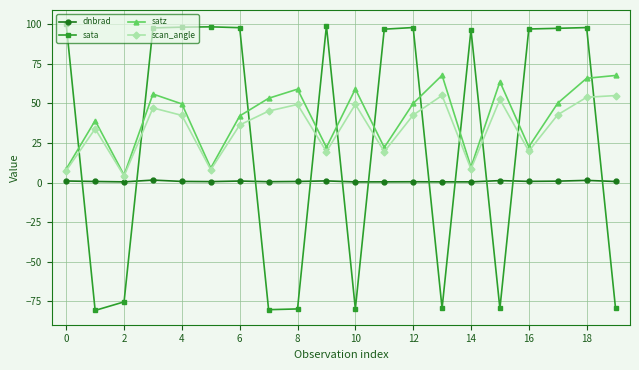

True or false: scan_angle has more than 2 points higher than both neighbors.

True